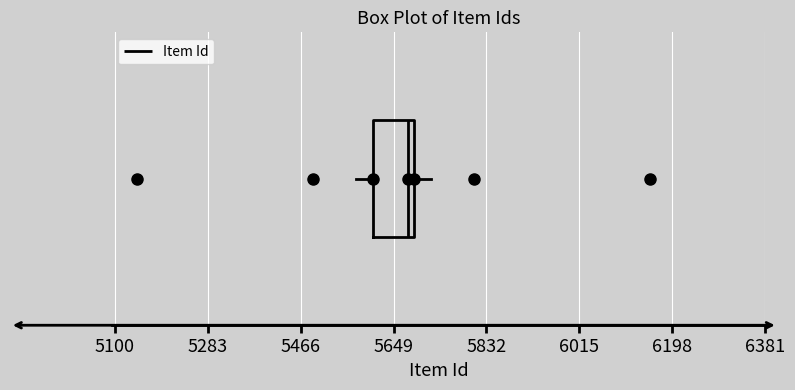

Where is the right edge of the box on the x-axis? The values are not printed on the chart, so give them approximately, as read against the axis.

5680